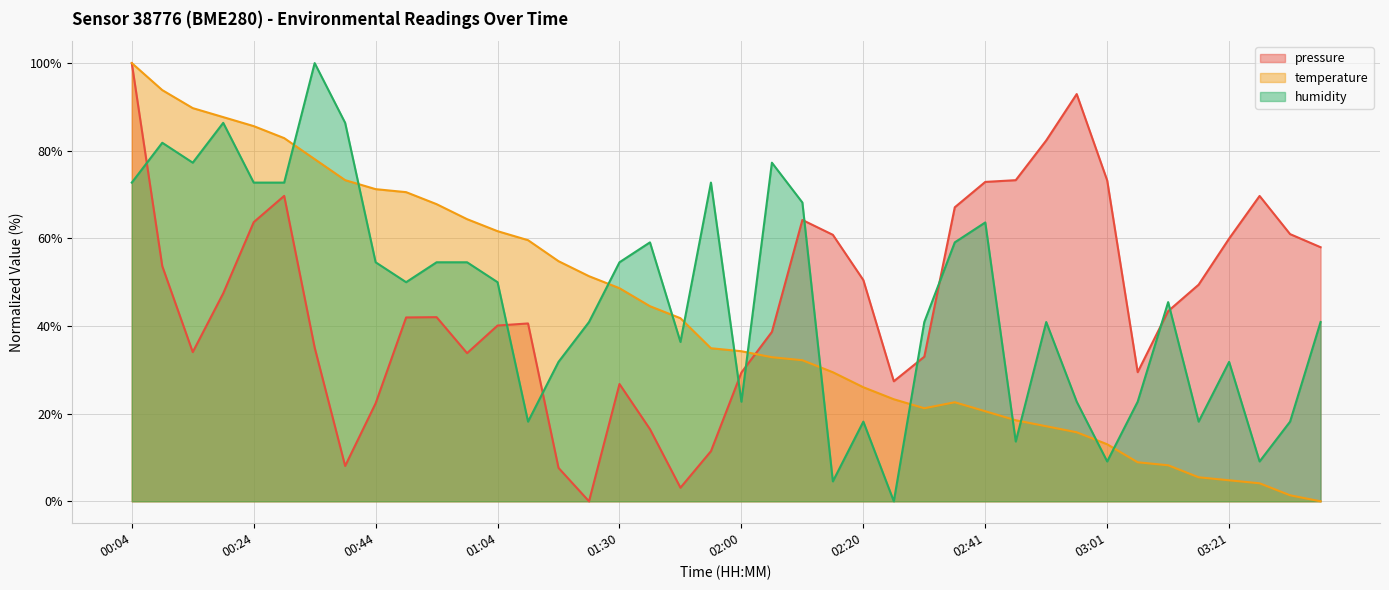

How many lines are shown in the chart?

3